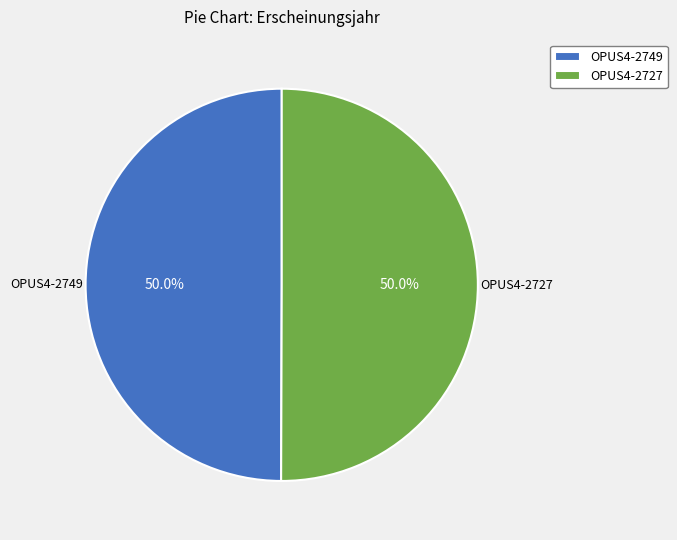

What is the ratio of the value at OPUS4-2749 to the value at OPUS4-2727?

1.0